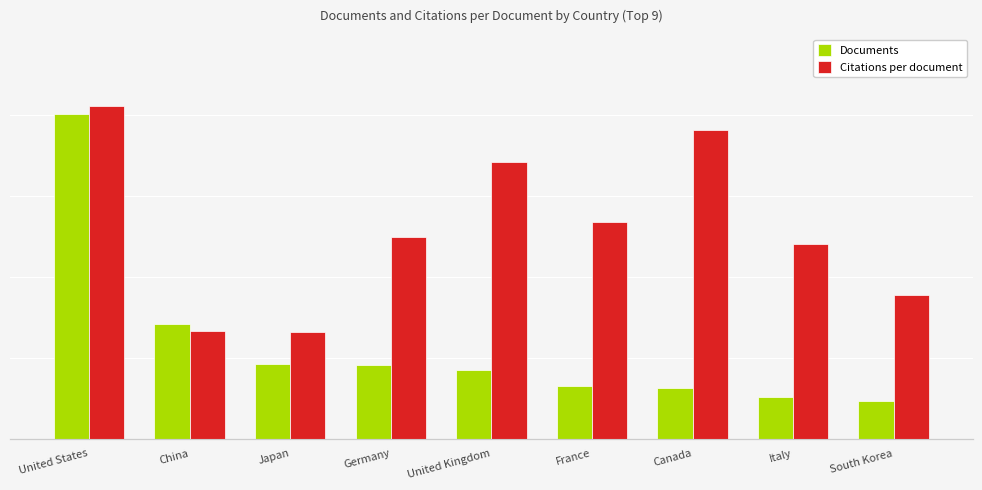

The Citations per document series shows 31.7 at Italy. True or false?

False